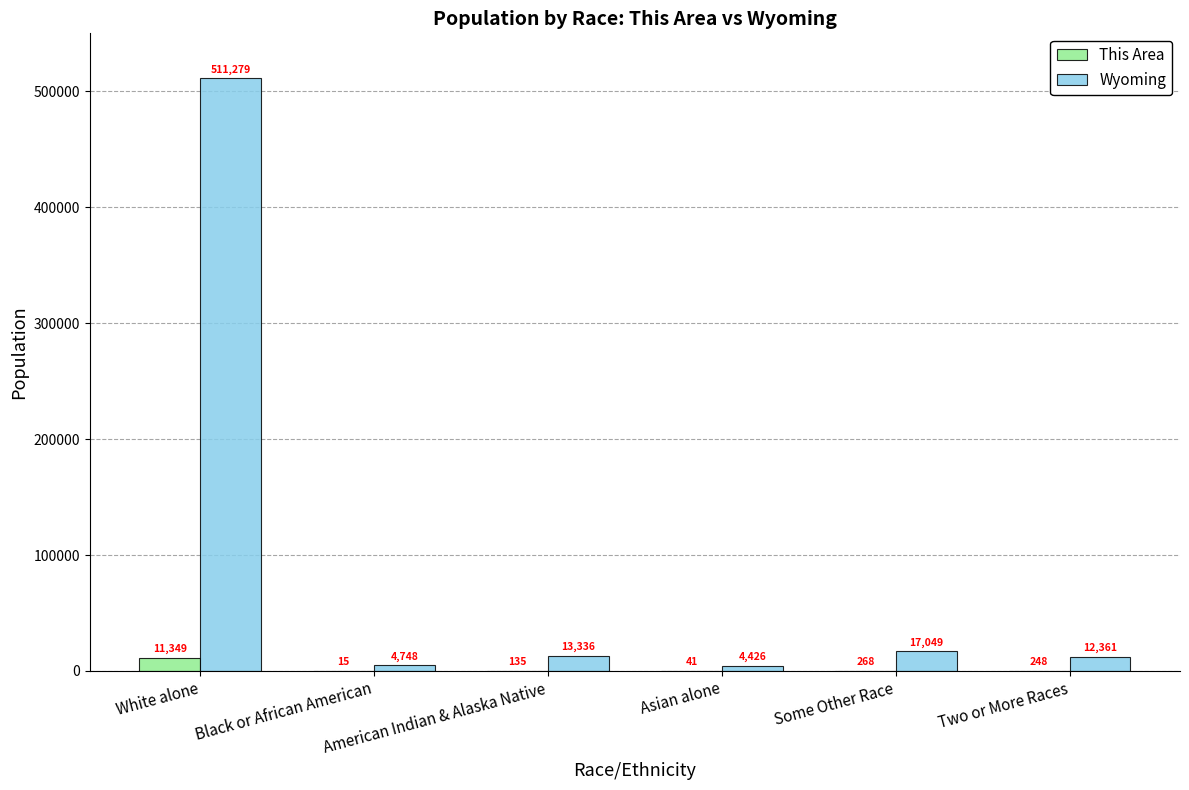

What are all the series names shown in the legend?

This Area, Wyoming